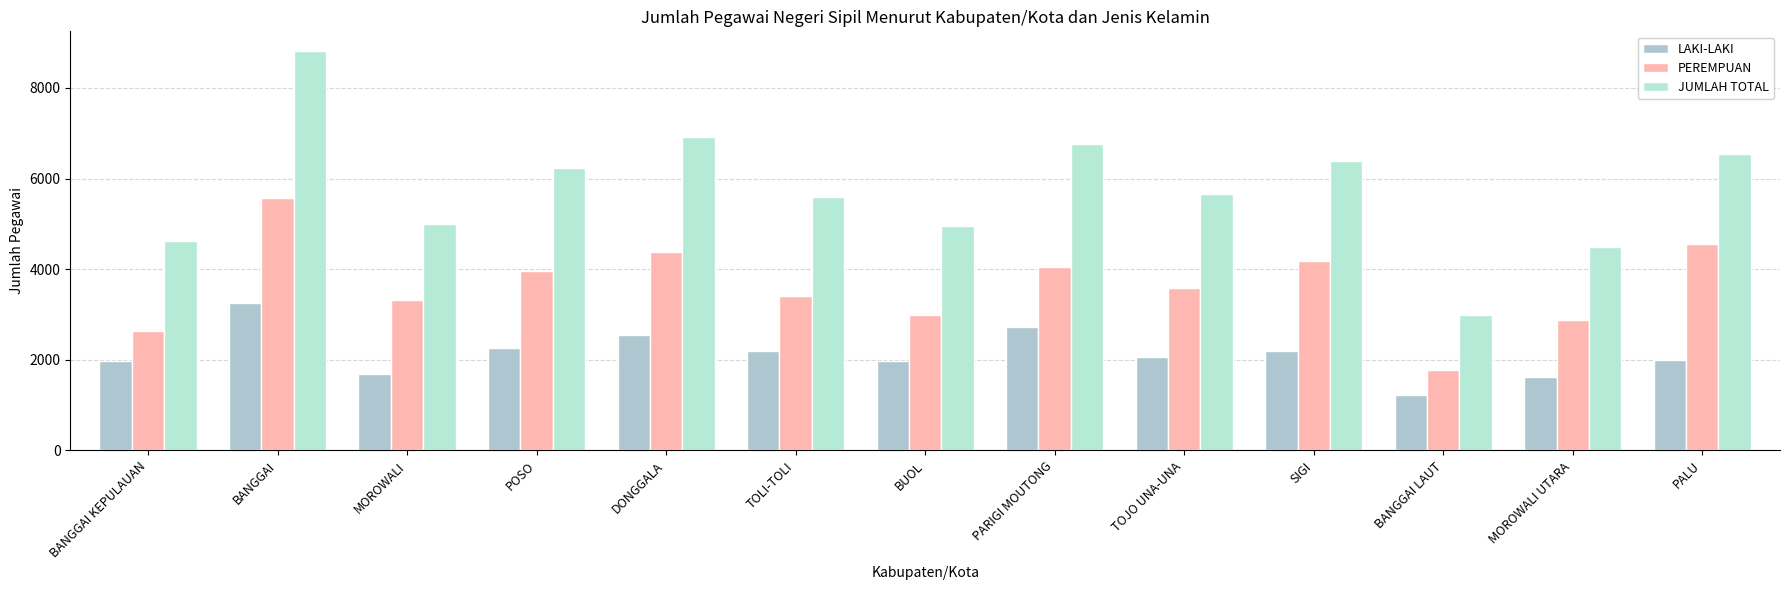

Rank the series by their maximum value, from lowest to highest.

LAKI-LAKI, PEREMPUAN, JUMLAH TOTAL